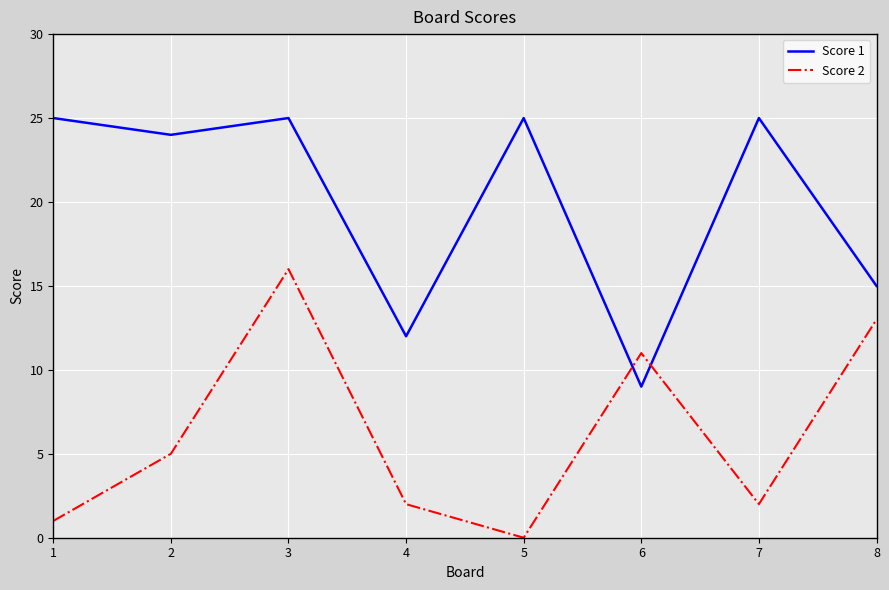

Between 2 and 4, which series saw the biggest shift?

Score 1